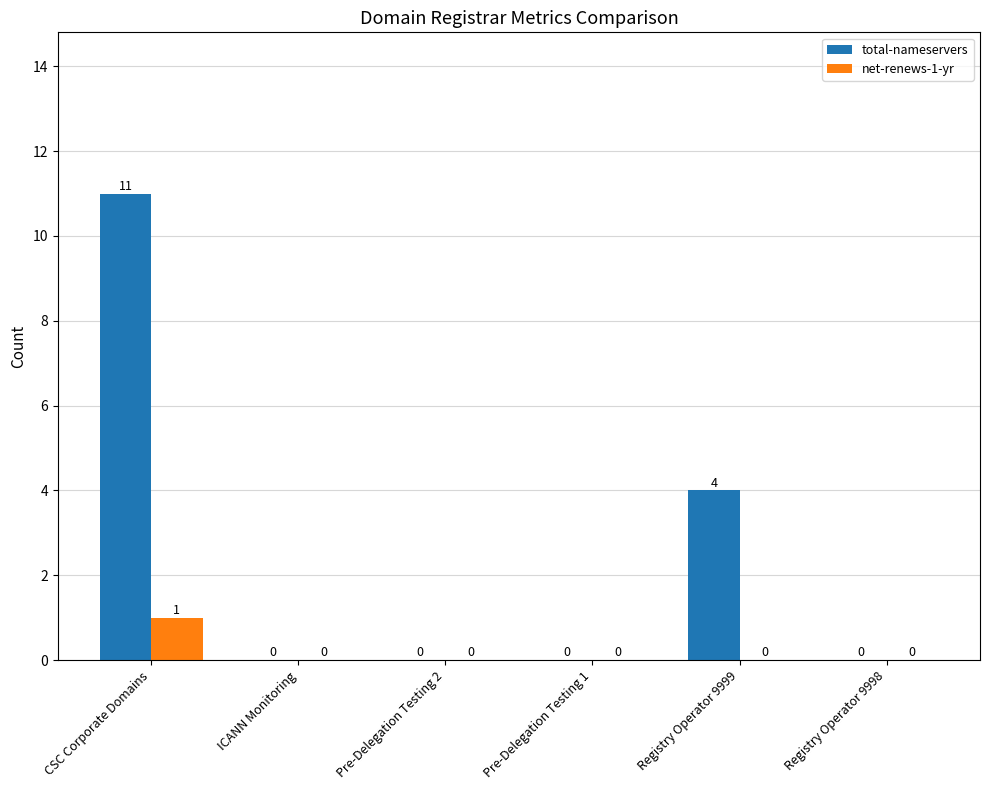

Are the bars horizontal?

No